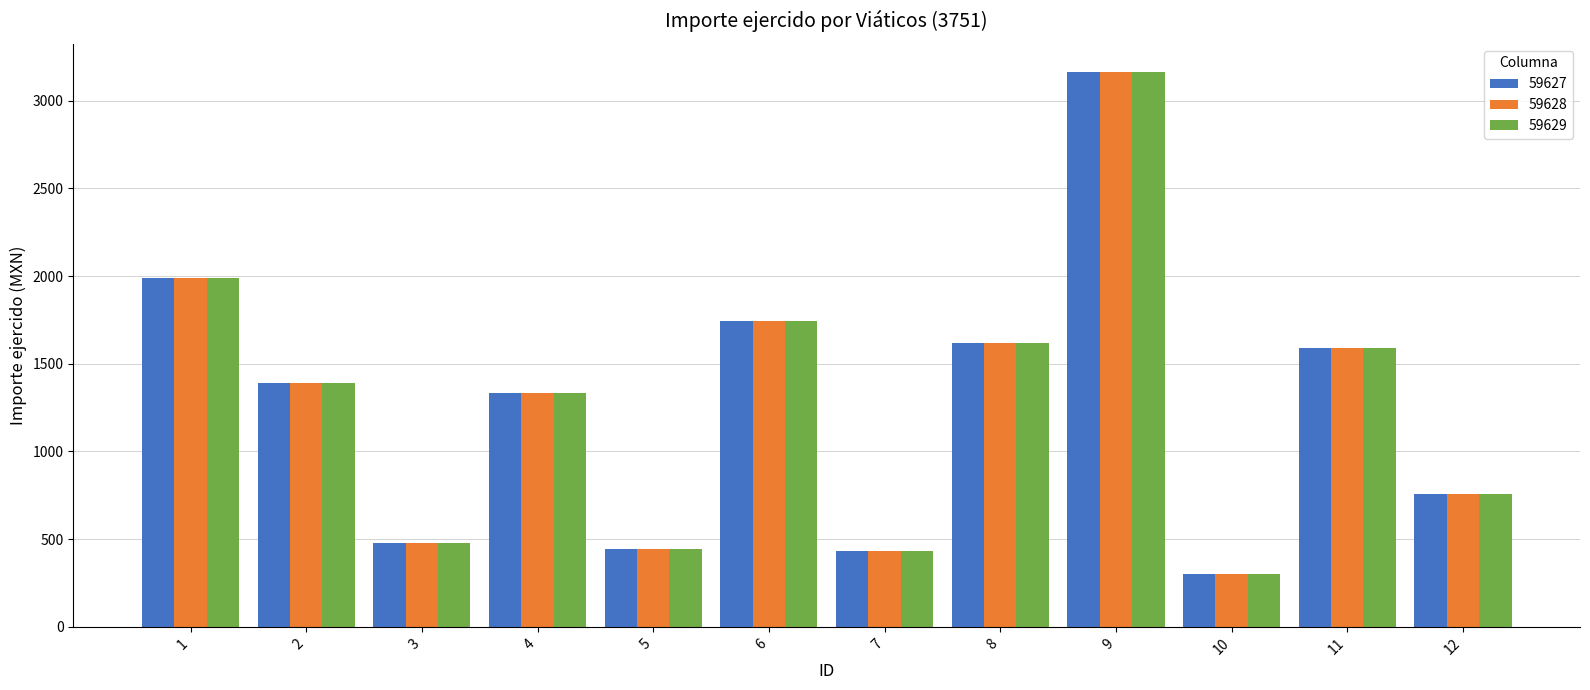

The value of 59629 at 10 is 300.0. True or false?

True